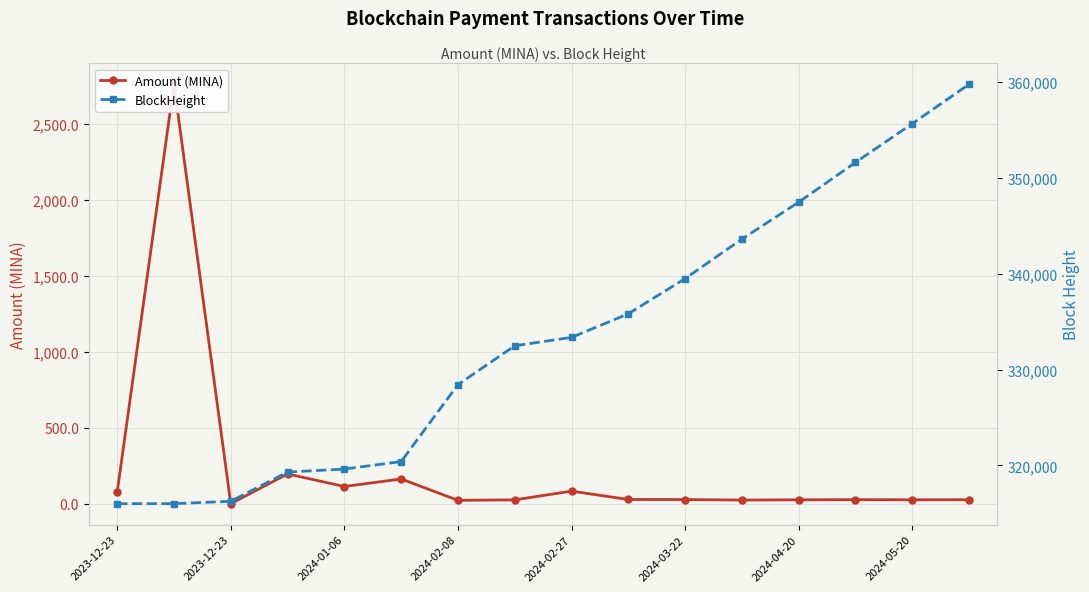

Rank the series by their average value, from highest to lowest.

BlockHeight, Amount (MINA)